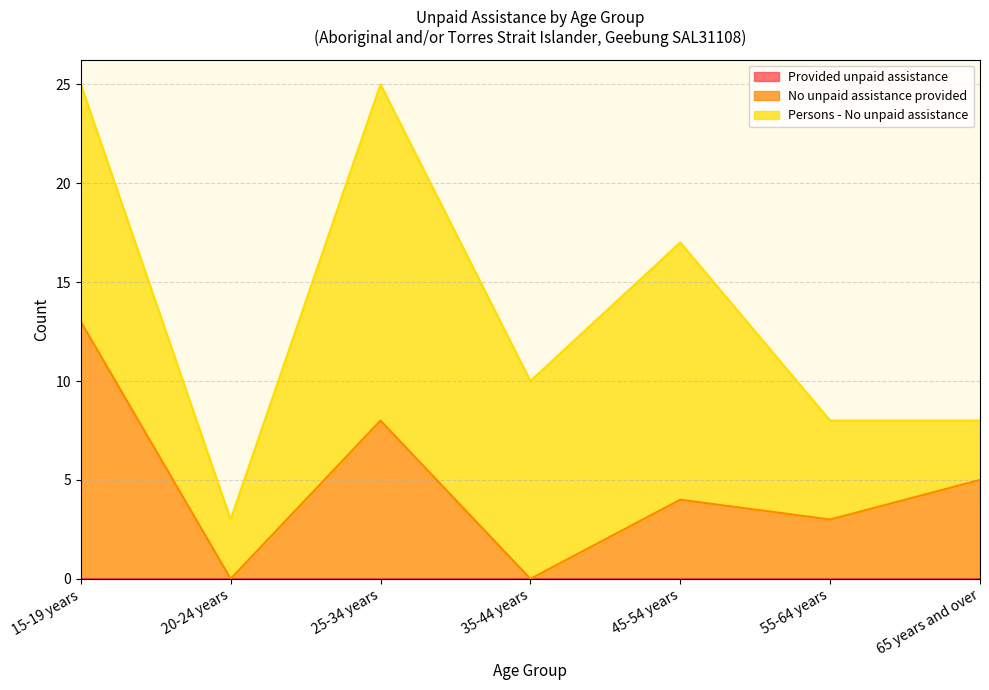

Does the chart display data point markers on the line(s)?

No